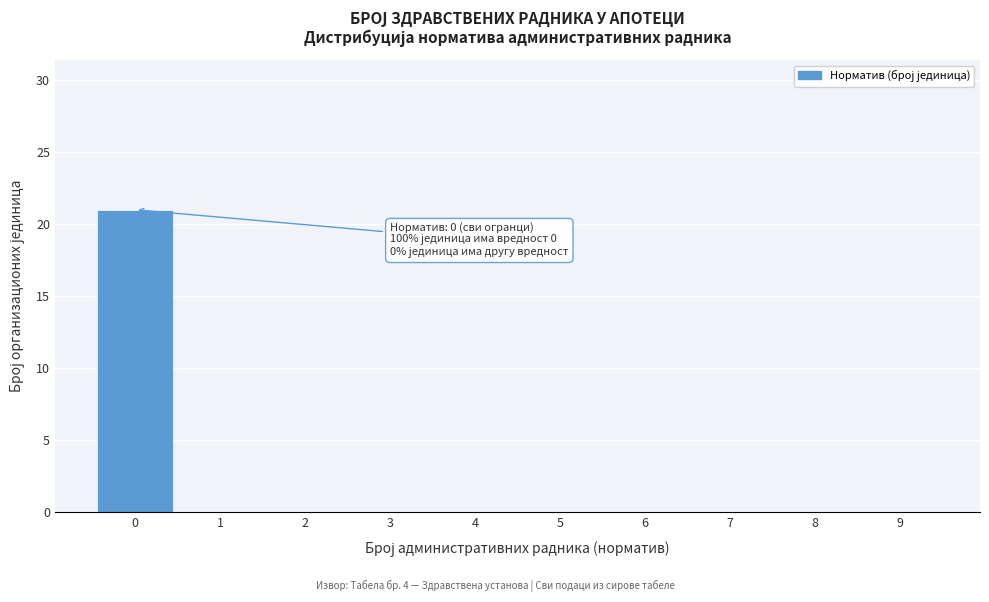

Which range on the x-axis has the tallest bar?

-0.5 to 0.5